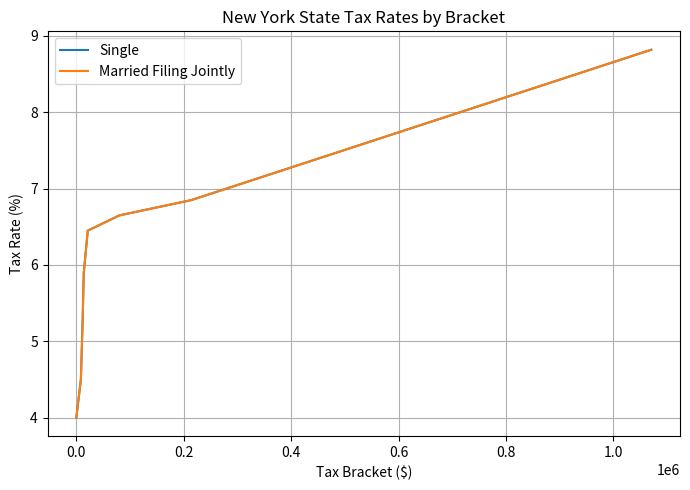

What is the value of the Married Filing Jointly point at the 5th from the left?

6.5